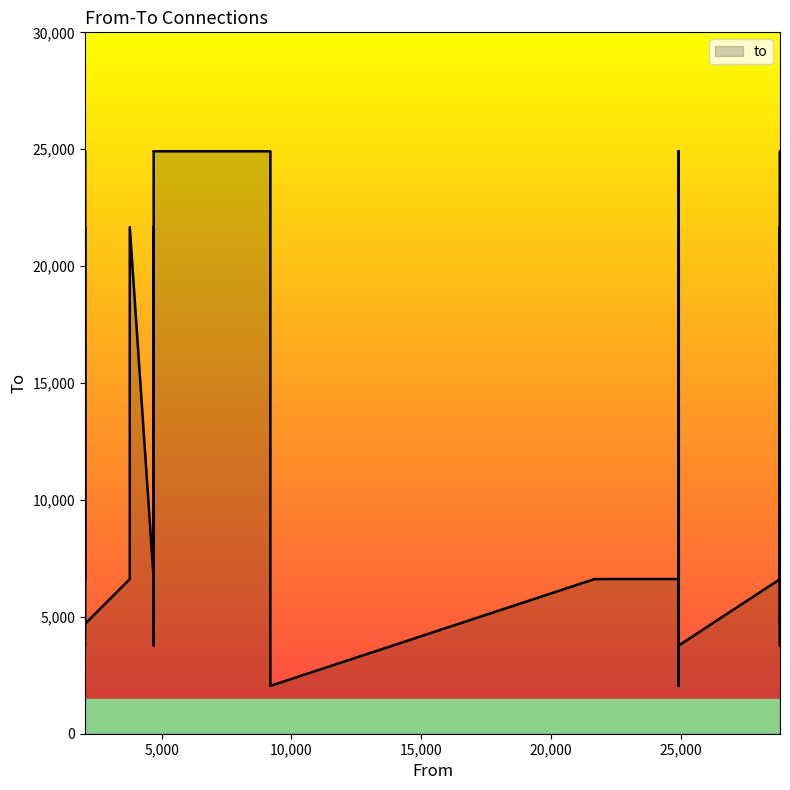

Does the chart display data point markers on the line(s)?

No